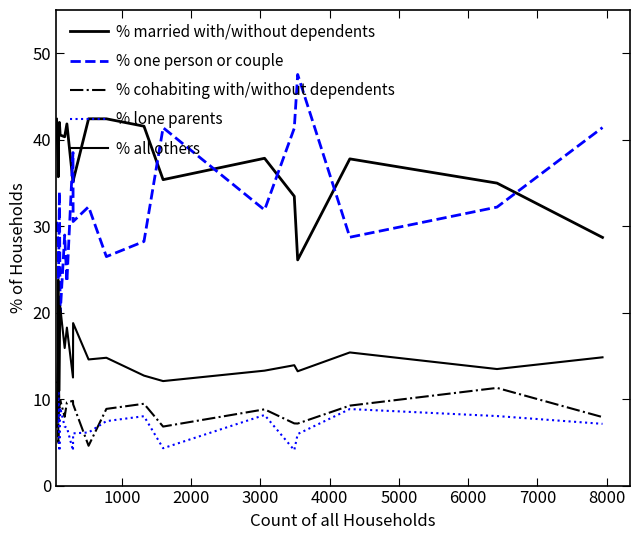

What is the value of the % all others point at the 20th from the left?

14.8